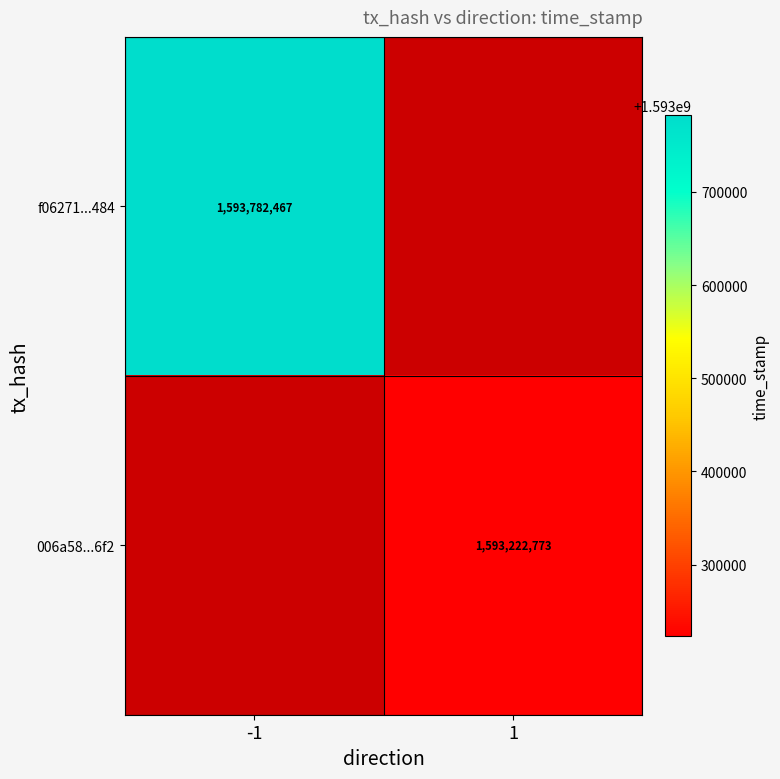

Is the value of f06271...484 at -1 greater than the value of 006a58...6f2 at 1?

Yes